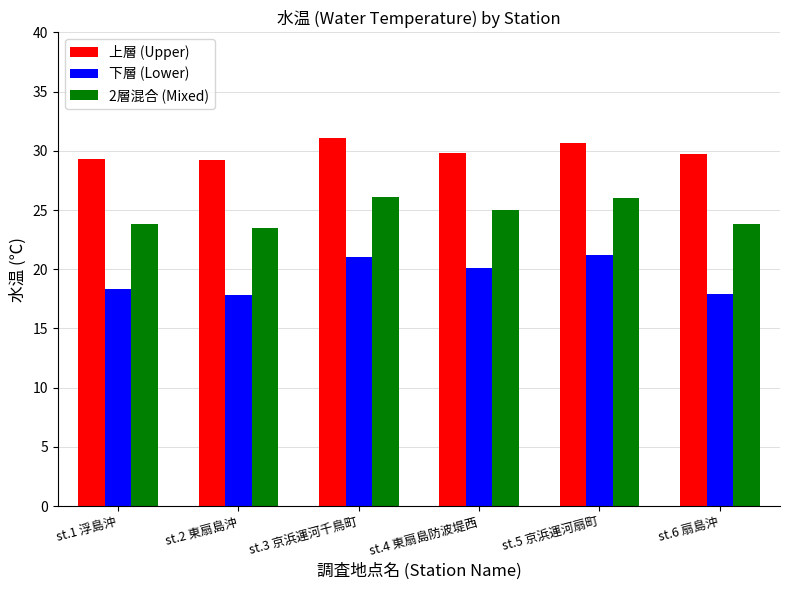

At which label is 下層 (Lower) closest to 19?

st.1 浮島沖